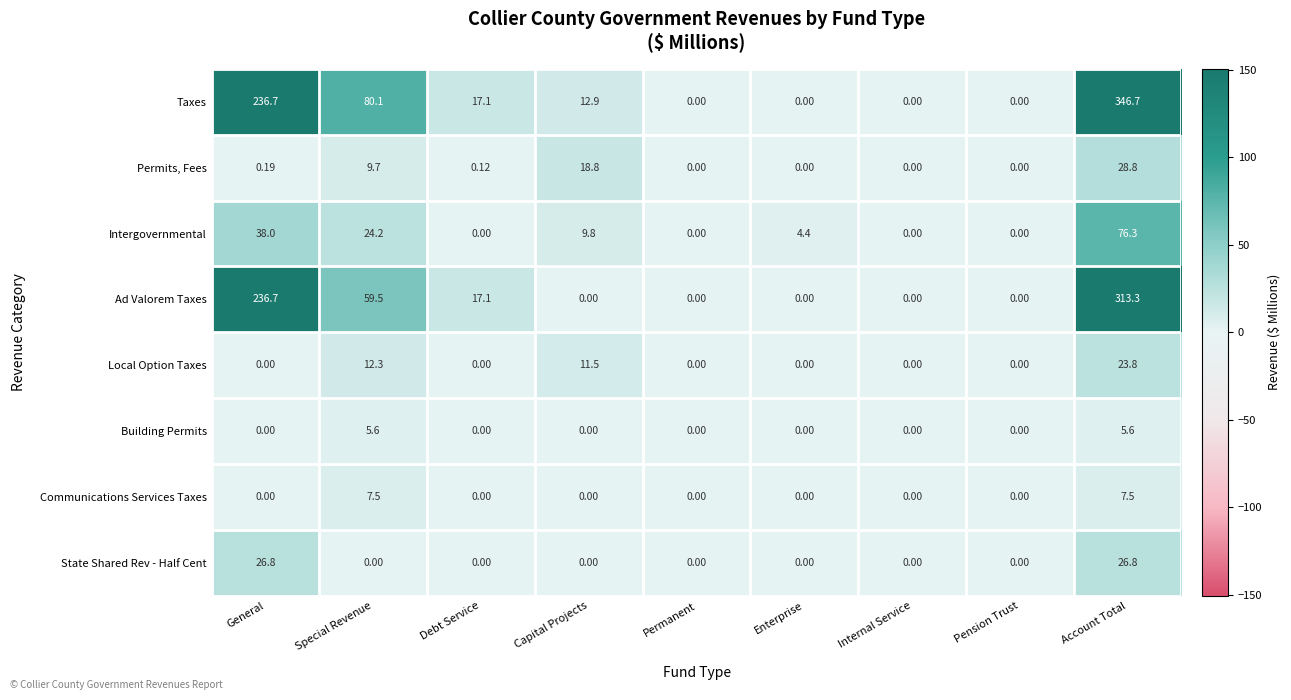

Which series has the largest range (max minus min)?

Taxes